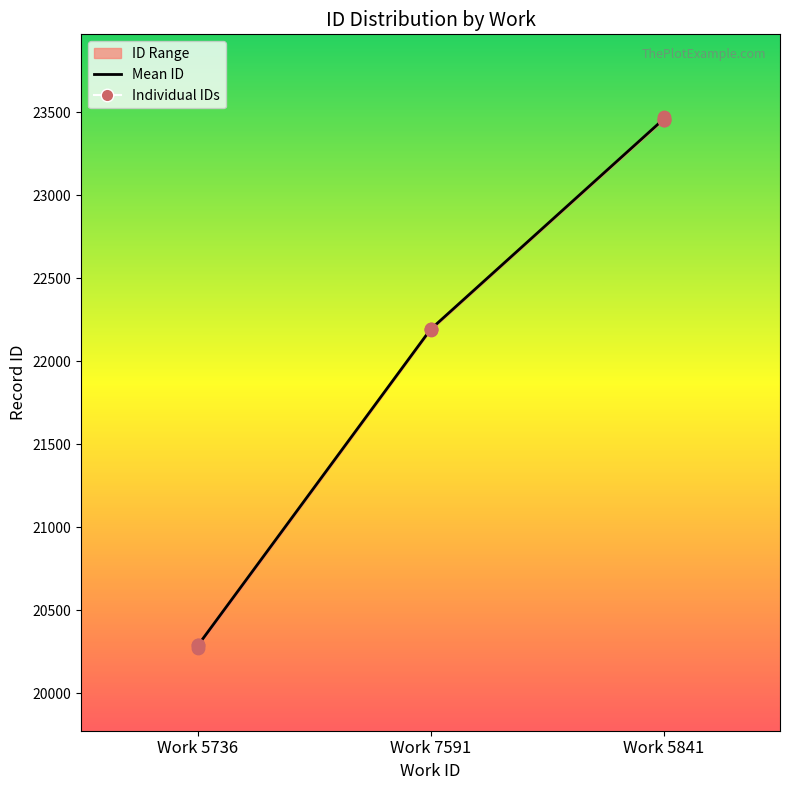

Which series has the largest total across all categories?

Mean ID